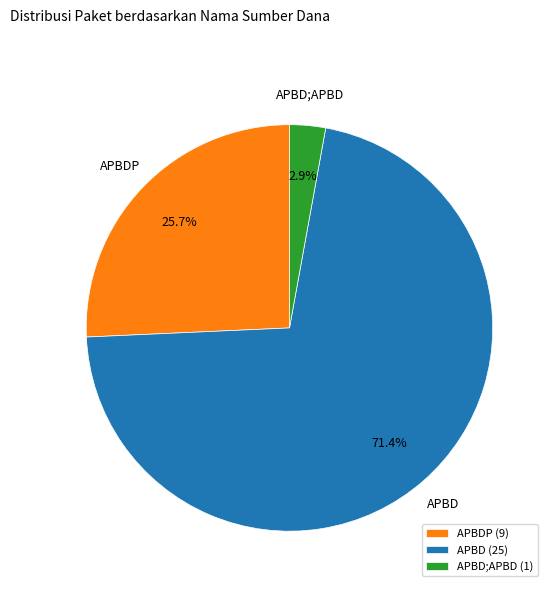

Does any single category account for the majority?

Yes